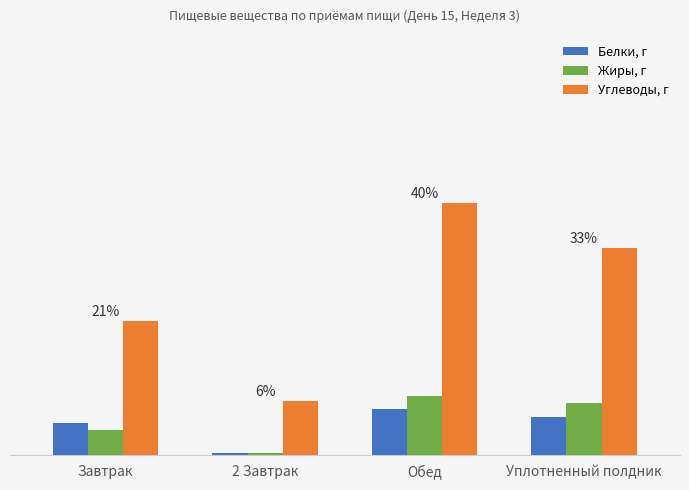

What are all the series names shown in the legend?

Белки, г, Жиры, г, Углеводы, г